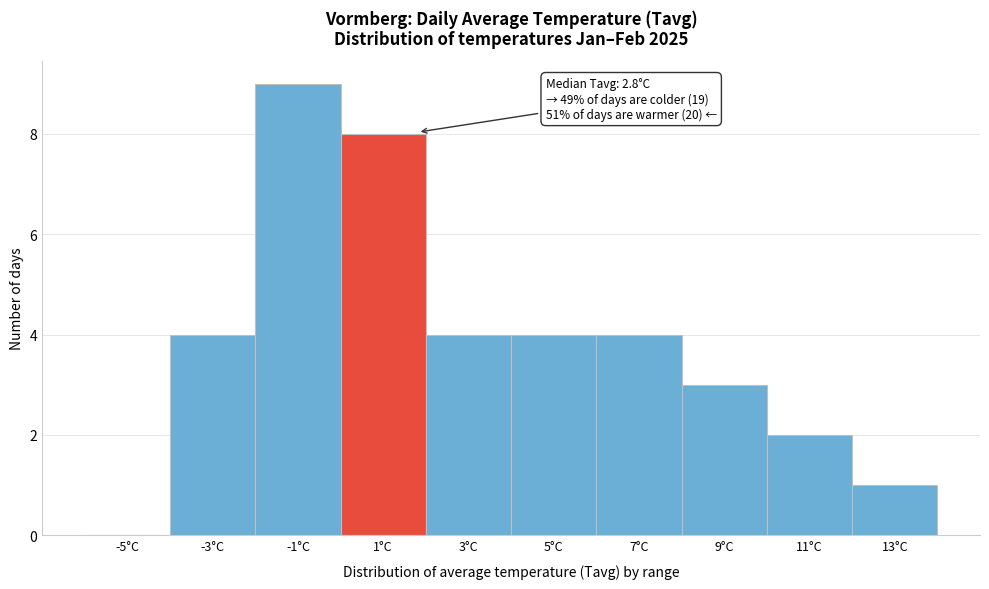

Reading left to right, transcribe all the data shown in this chart.

-5°C=0	-3°C=4	-1°C=9	1°C=8	3°C=4	5°C=4	7°C=4	9°C=3	11°C=2	13°C=1